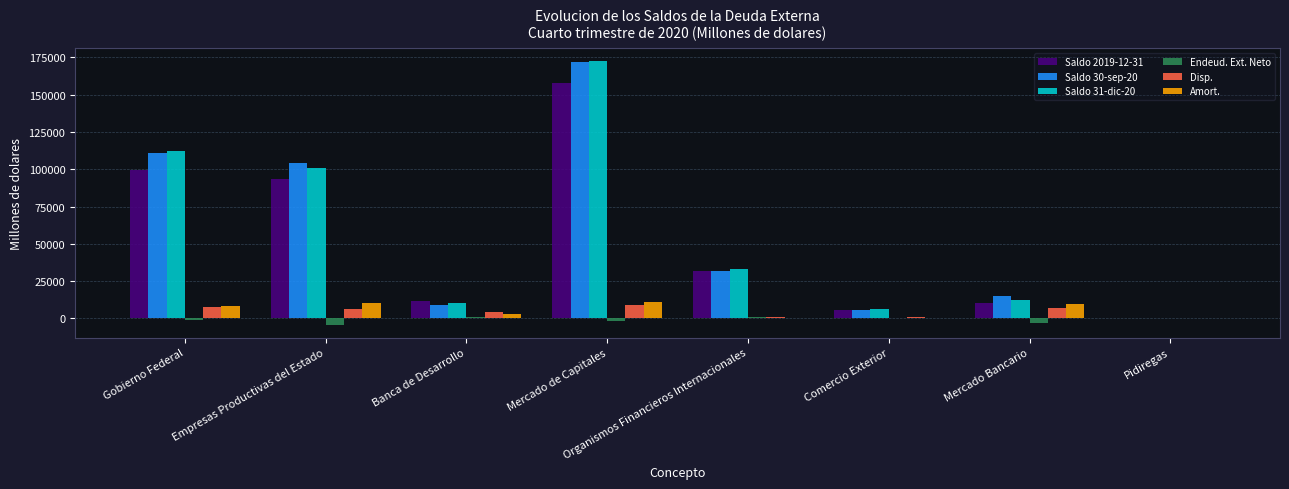

At which category does the chart reach its peak across all series?

Mercado de Capitales